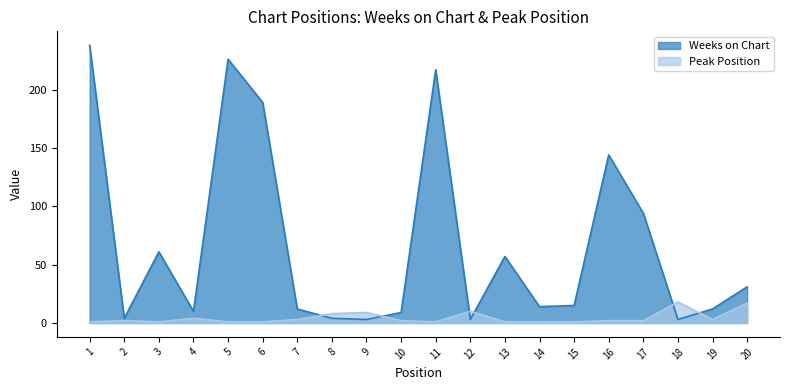

What is the value of the Weeks on Chart point at the 11th from the left?

217